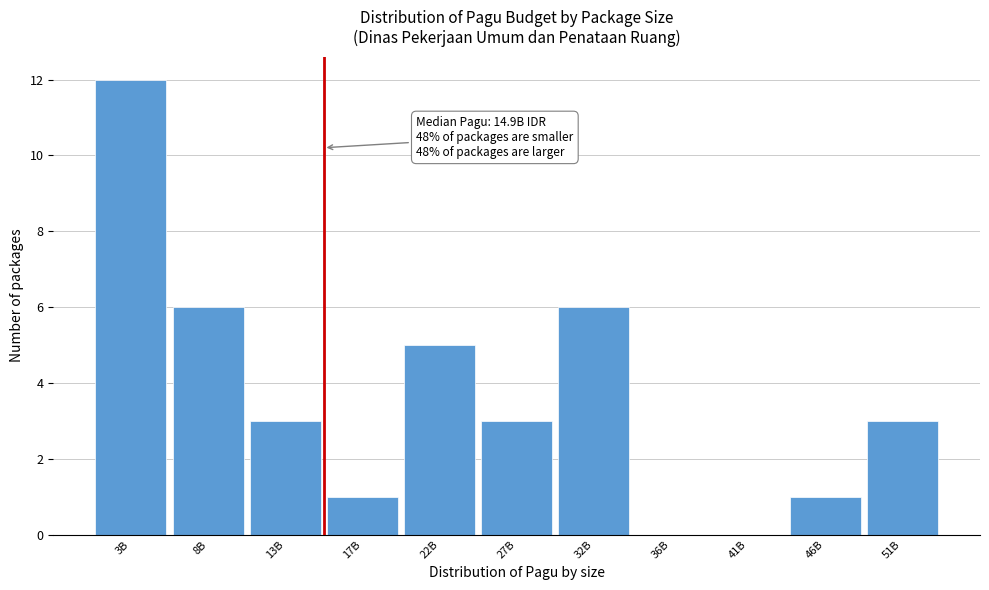

Reading left to right, extract all data points from this chart.

3B=12	8B=6	13B=3	17B=1	22B=5	27B=3	32B=6	36B=0	41B=0	46B=1	51B=3